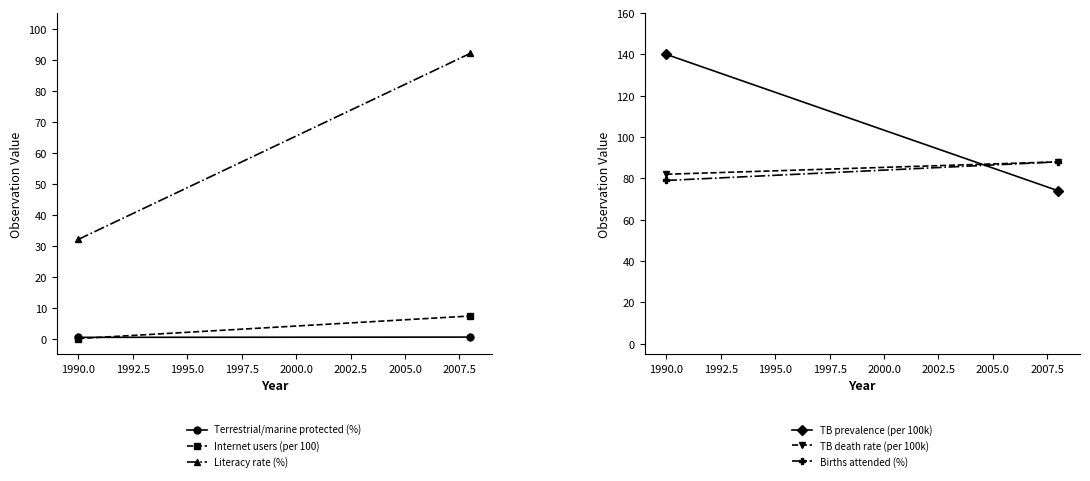

Does the chart have visible grid lines?

No